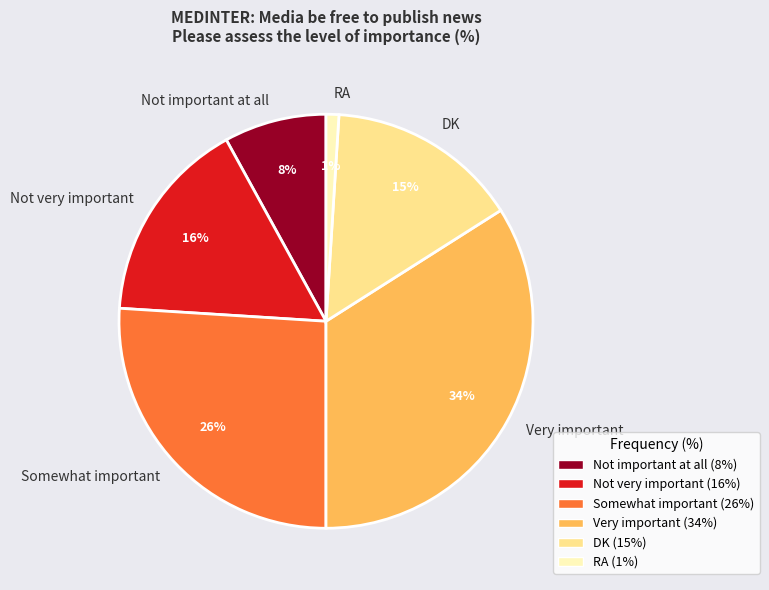

To the nearest percent, what percentage of the pie is Not important at all?

8%